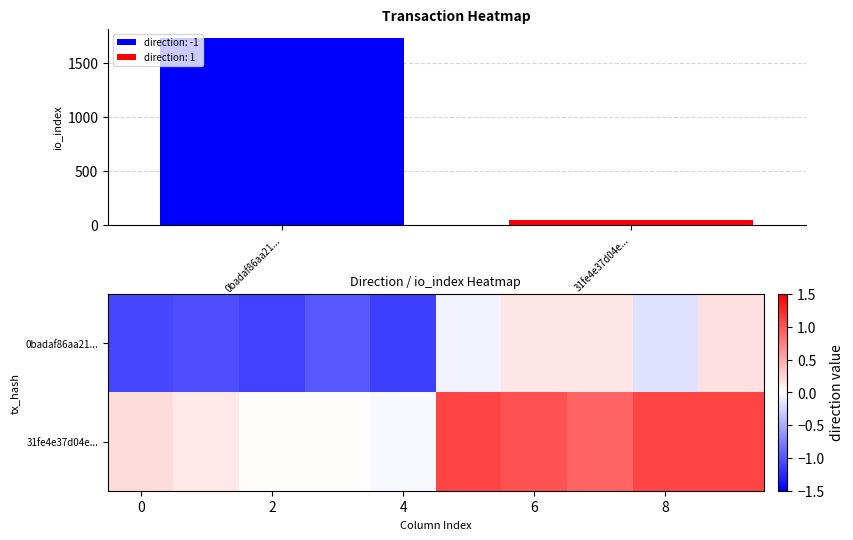

Where is row_0 nearest to the value 0?

5